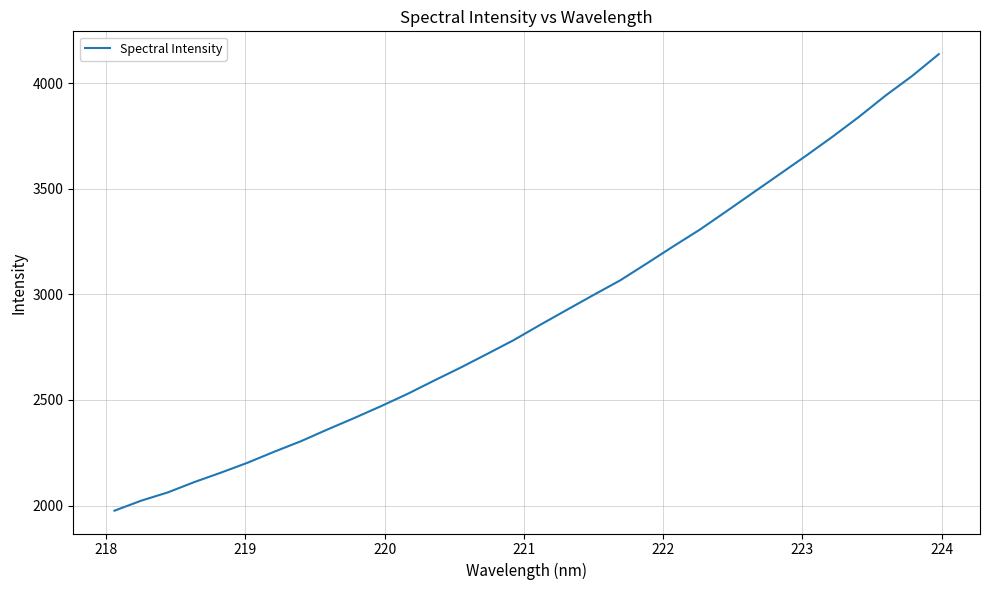

What is the minimum value shown in the chart?

1975.8